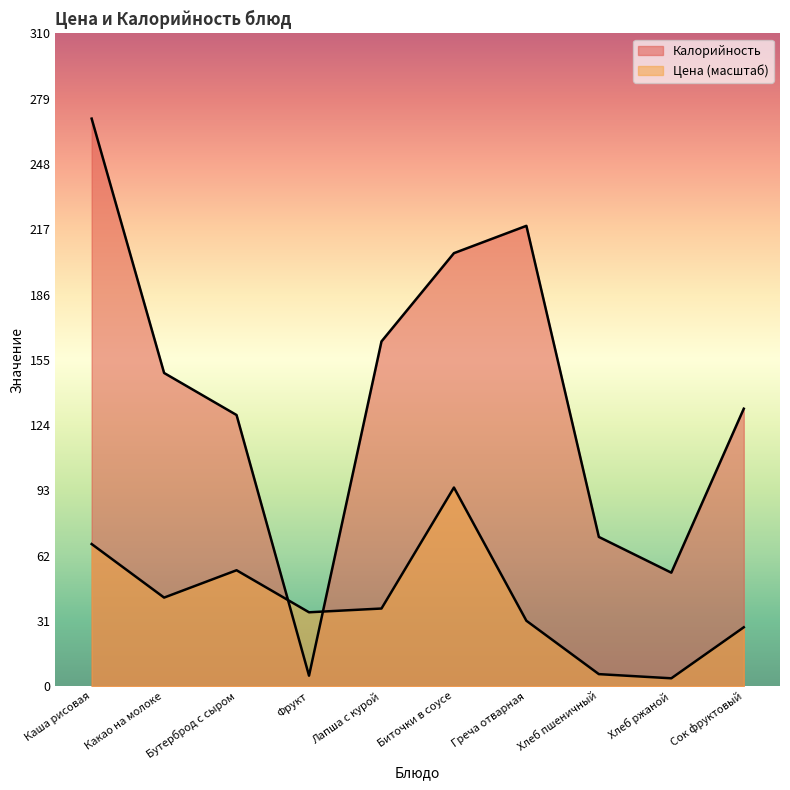

List the series in order of their overall mean, highest first.

Калорийность, Цена